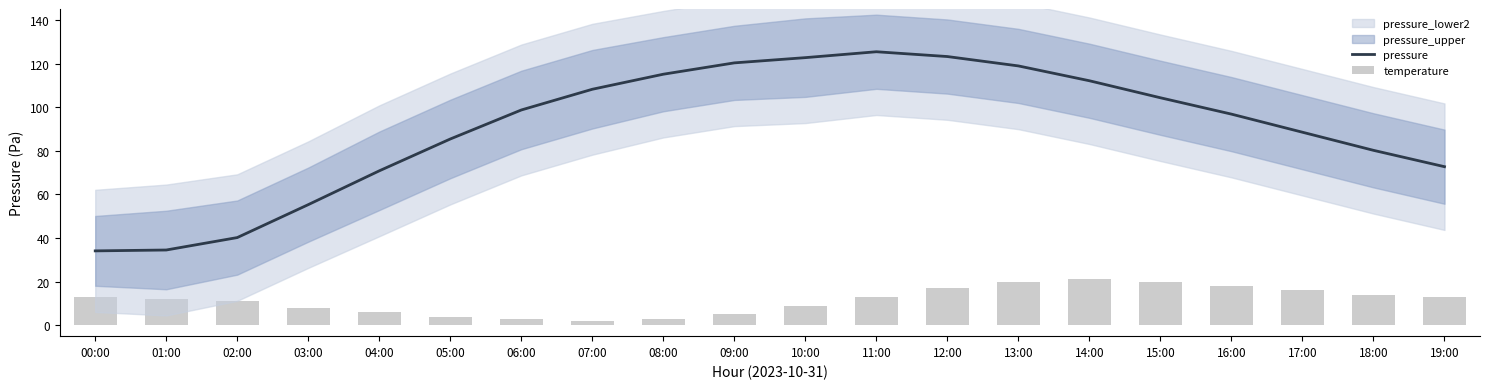

Which category has the highest value in the temperature series?

14:00